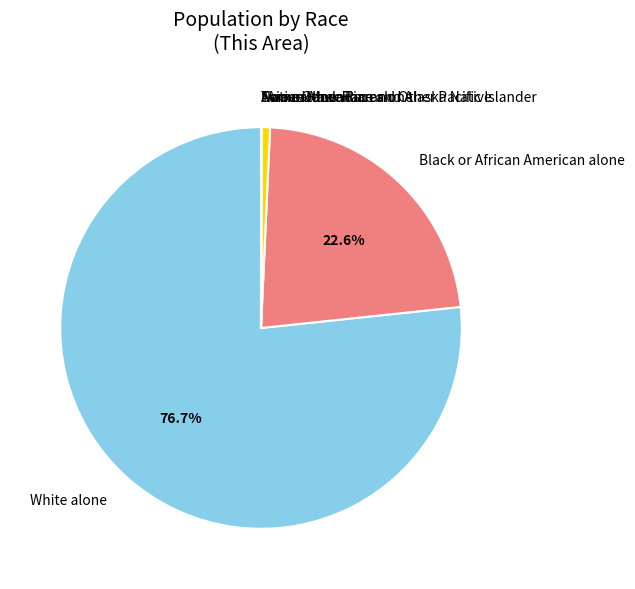

Which category has the biggest portion of the pie?

White alone